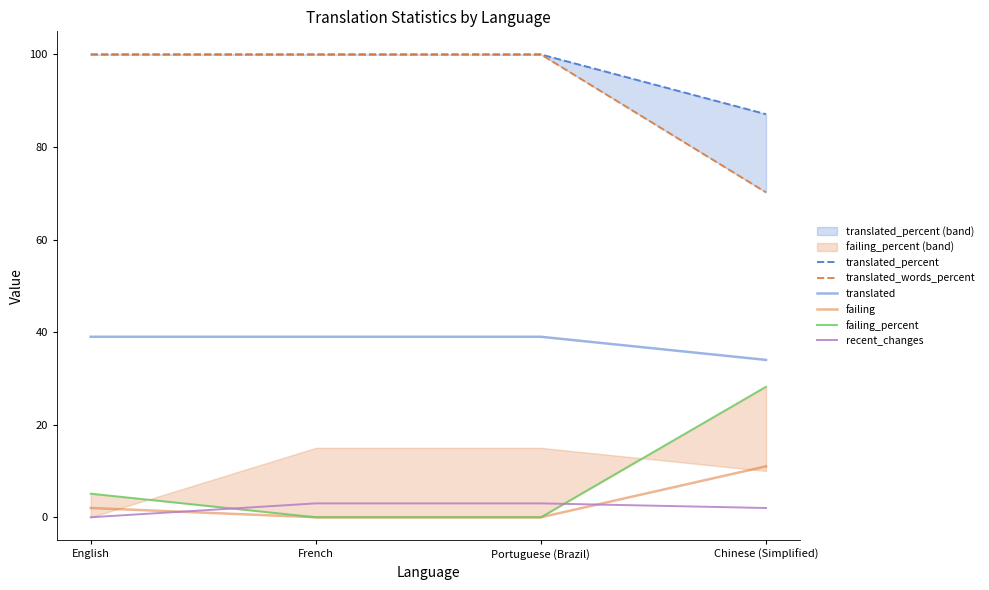

Is the value of translated_words_percent at English greater than the value of translated_percent at Portuguese (Brazil)?

No